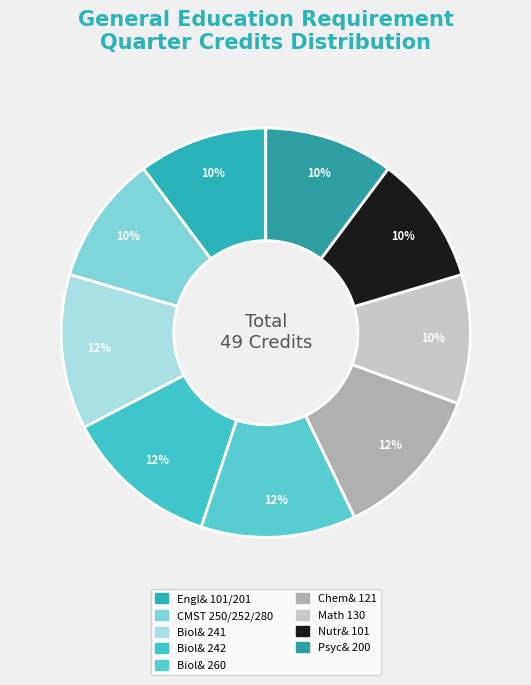

True or false: Psyc& 200 accounts for 10% of the total.

True